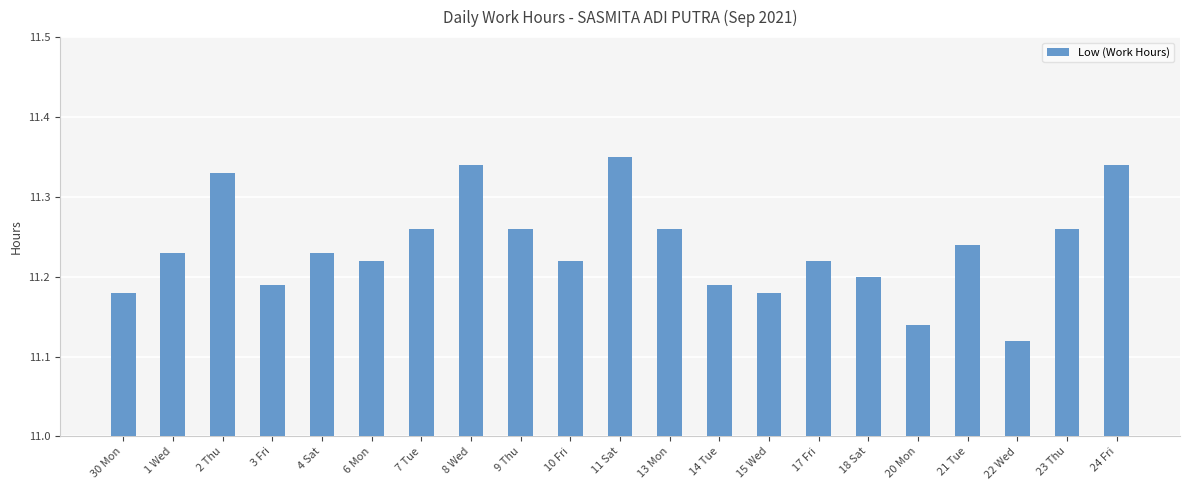

Does the chart contain stacked bars?

No